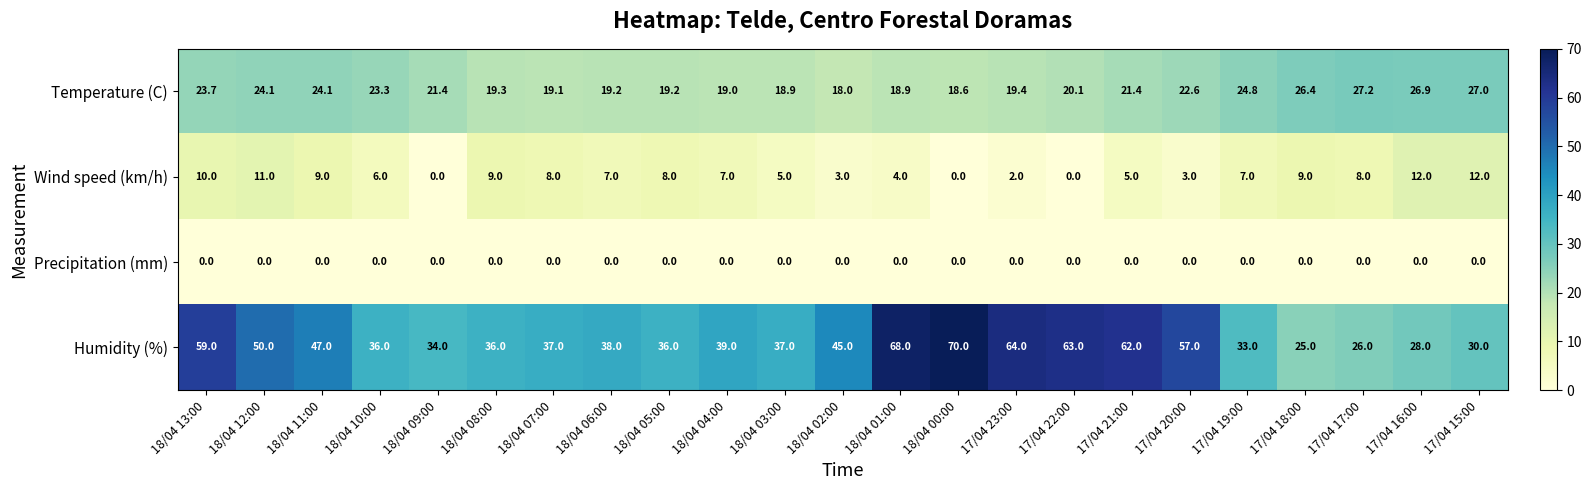

Where does the Wind speed (km/h) series first go above 7?

18/04 13:00